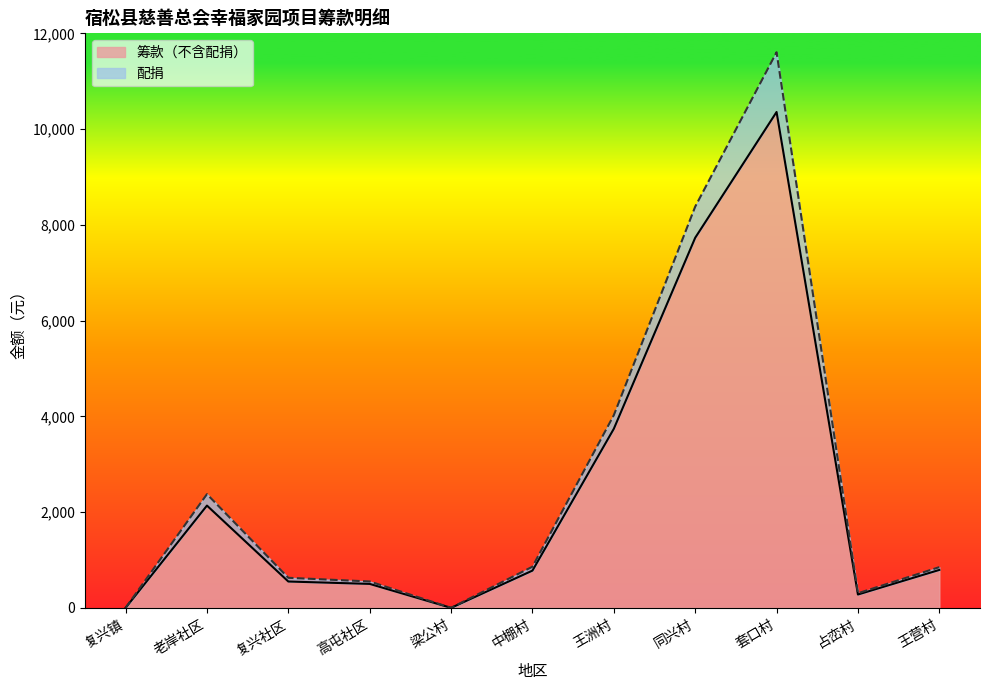

True or false: 筹款（不含配捐） has a value of 550.0 at 复兴社区.

True